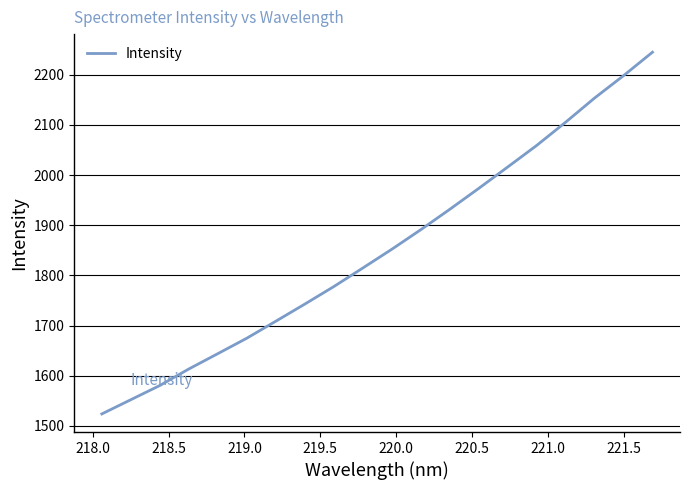

Count the number of data series in this chart.

1